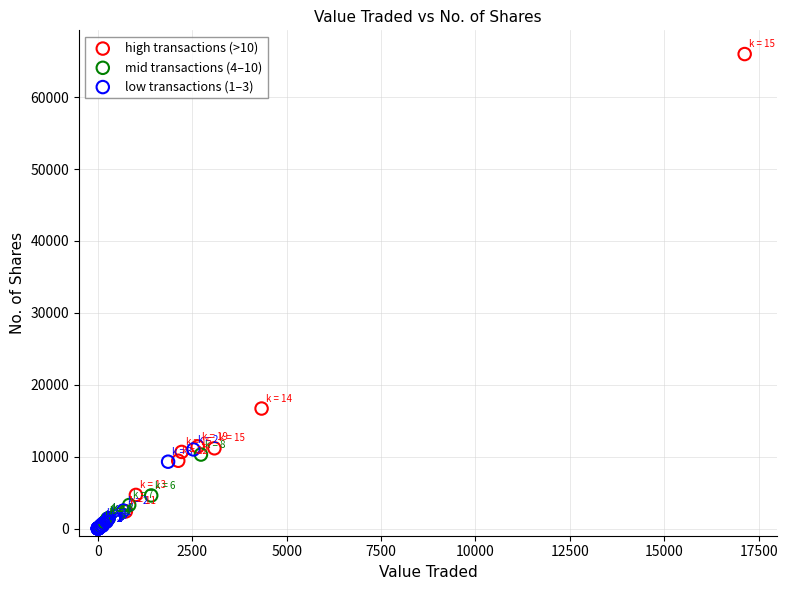

What are all the series names shown in the legend?

high transactions (>10), mid transactions (4–10), low transactions (1–3)